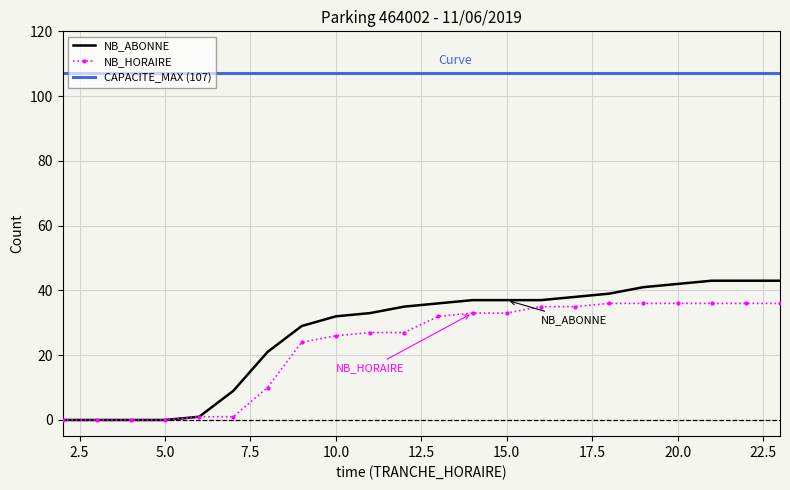

Reading left to right, extract all data points from this chart.

NB_HORAIRE: 2=0	3=0	4=0	5=0	6=1	7=1	8=10	9=24	10=26	11=27	12=27	13=32	14=33	15=33	16=35	17=35	18=36	19=36	20=36	21=36	22=36	23=36
NB_ABONNE: 2=0	3=0	4=0	5=0	6=1	7=9	8=21	9=29	10=32	11=33	12=35	13=36	14=37	15=37	16=37	17=38	18=39	19=41	20=42	21=43	22=43	23=43